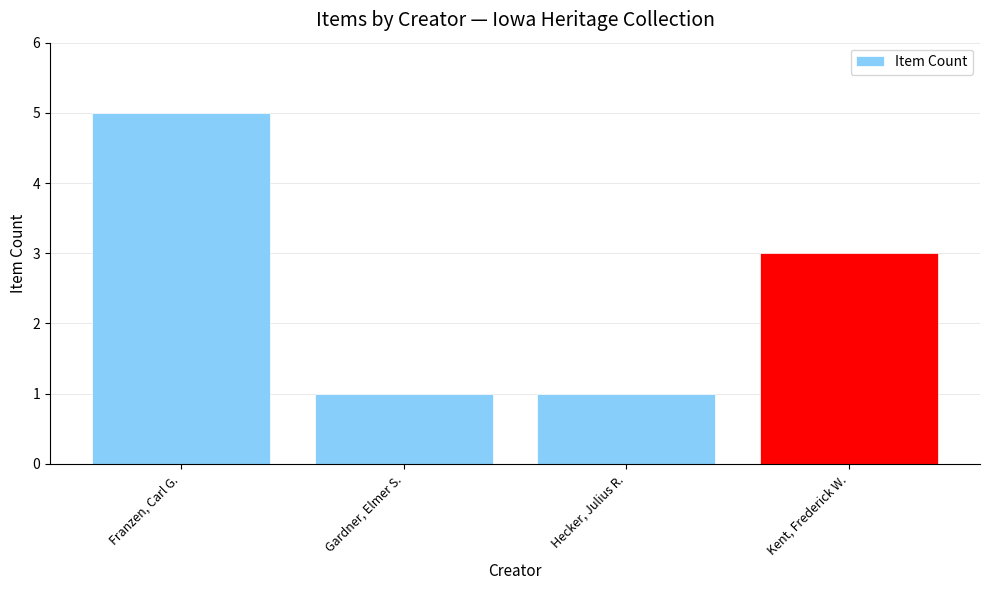

Between Franzen, Carl G. and Kent, Frederick W., which is larger?

Franzen, Carl G.